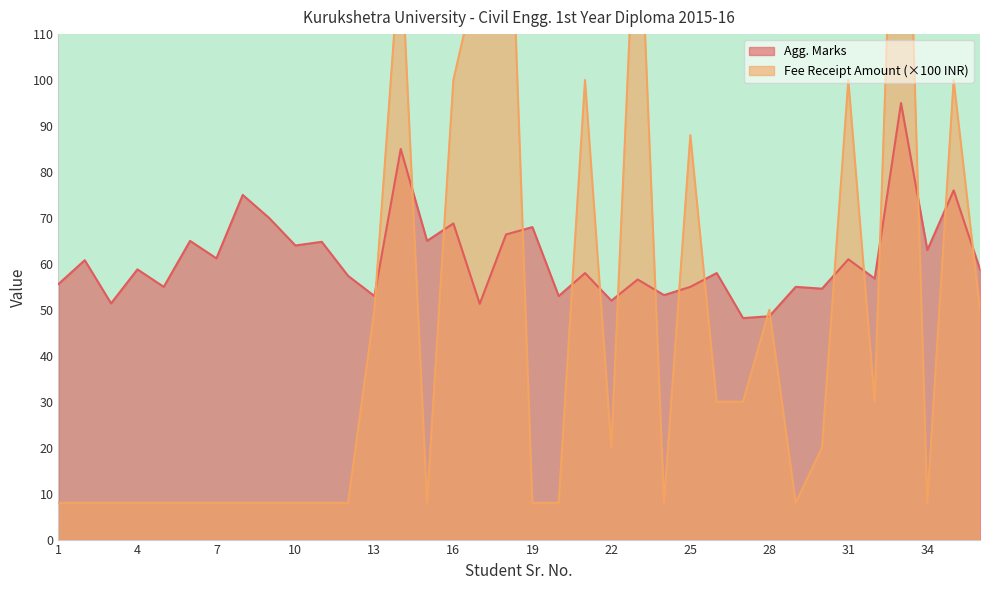

List the series in order of their overall mean, lowest first.

Fee Receipt Amount, Agg. Marks